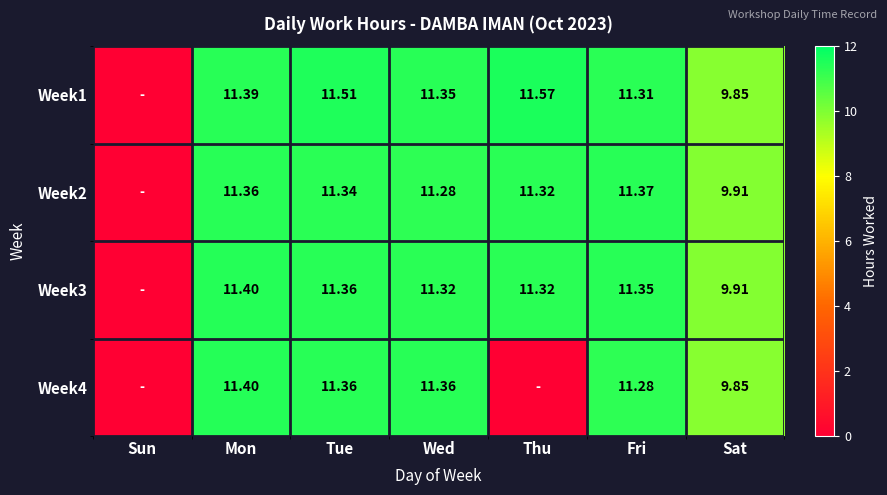

Is the value of Week2 at Tue greater than the value of Week3 at Tue?

No